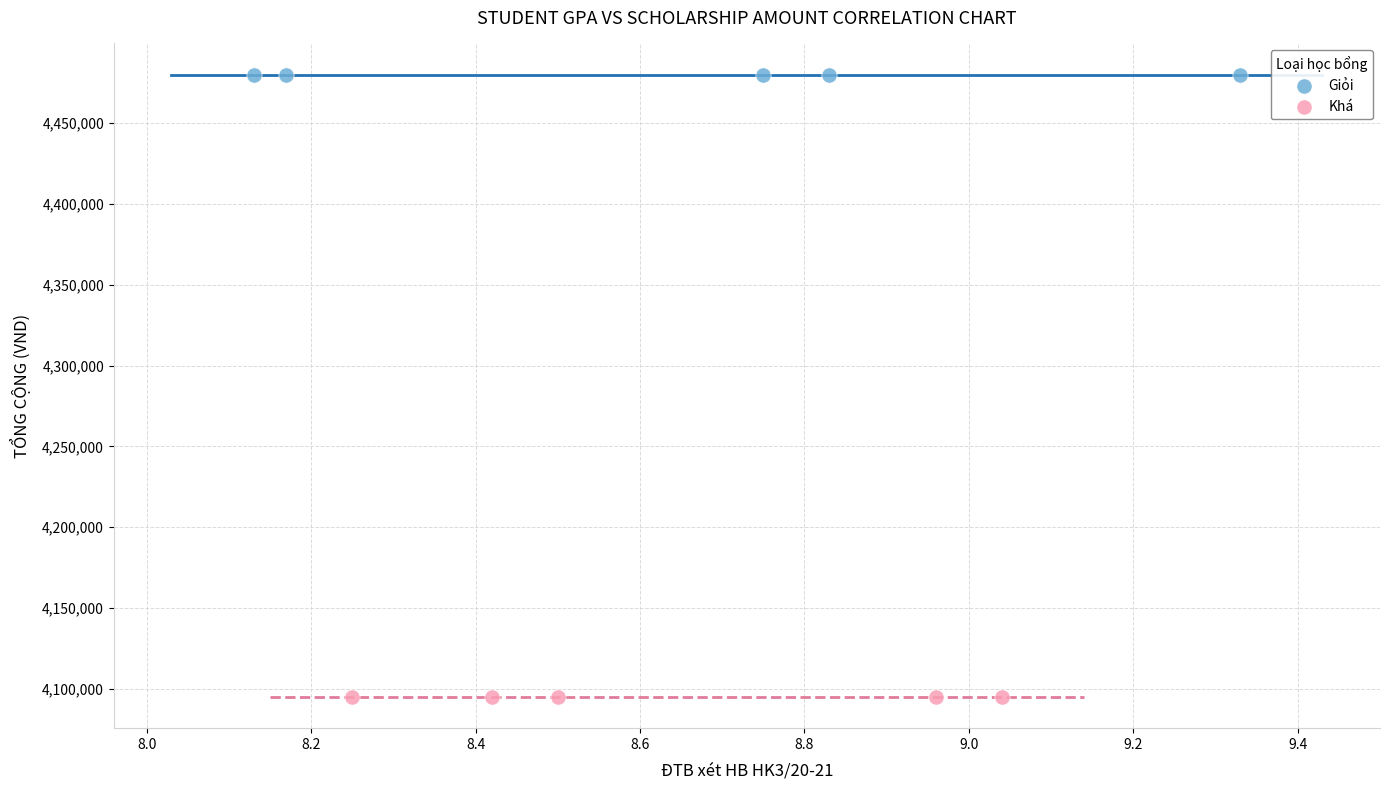

Which series contains the lowest Y value?

Khá